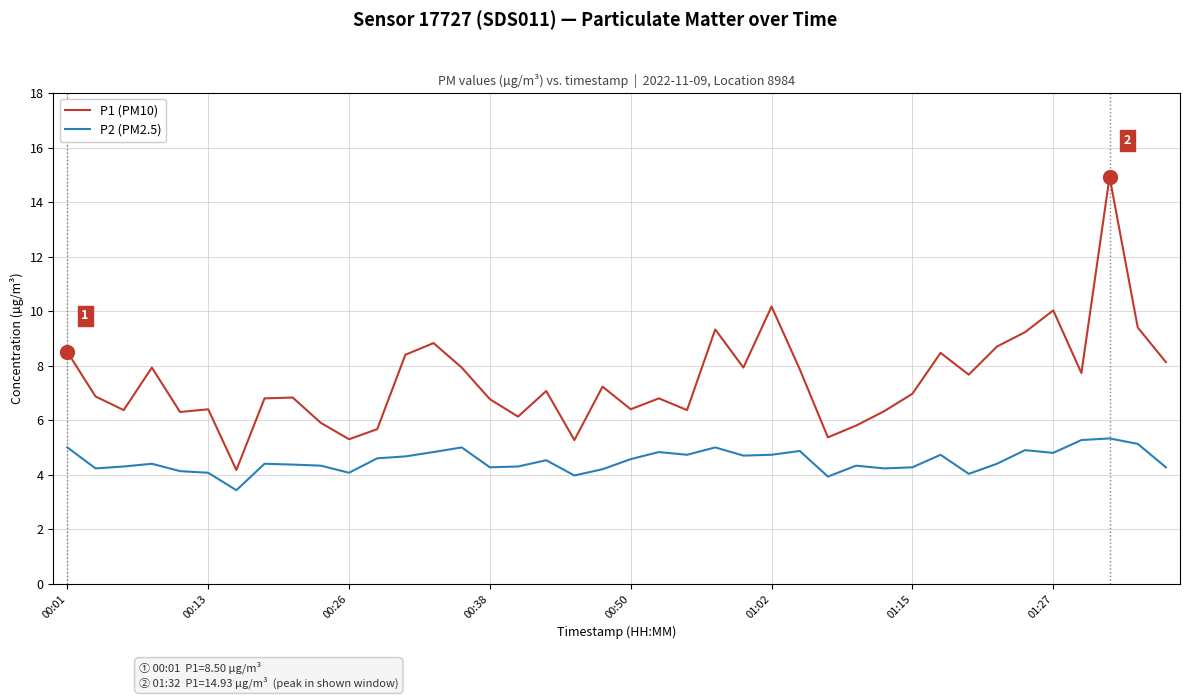

True or false: P1 (PM10) and P2 (PM2.5) intersect in this chart.

False